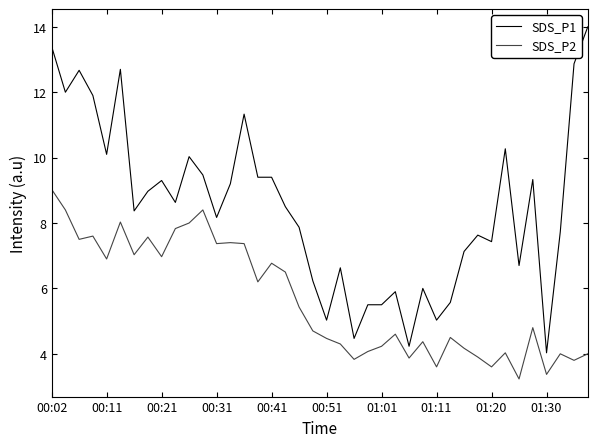

What is the minimum value shown in the chart?

3.2